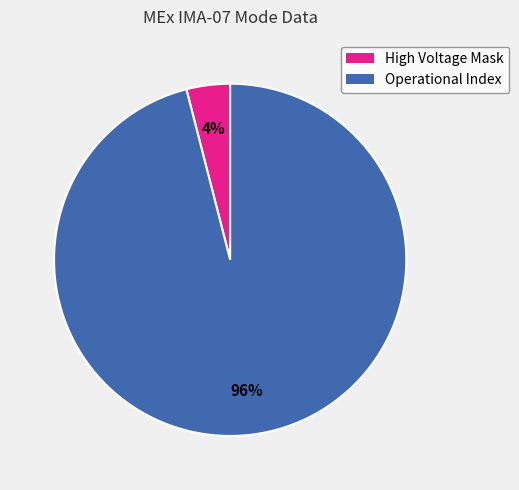

Between High Voltage Mask and Operational Index, which is larger?

Operational Index